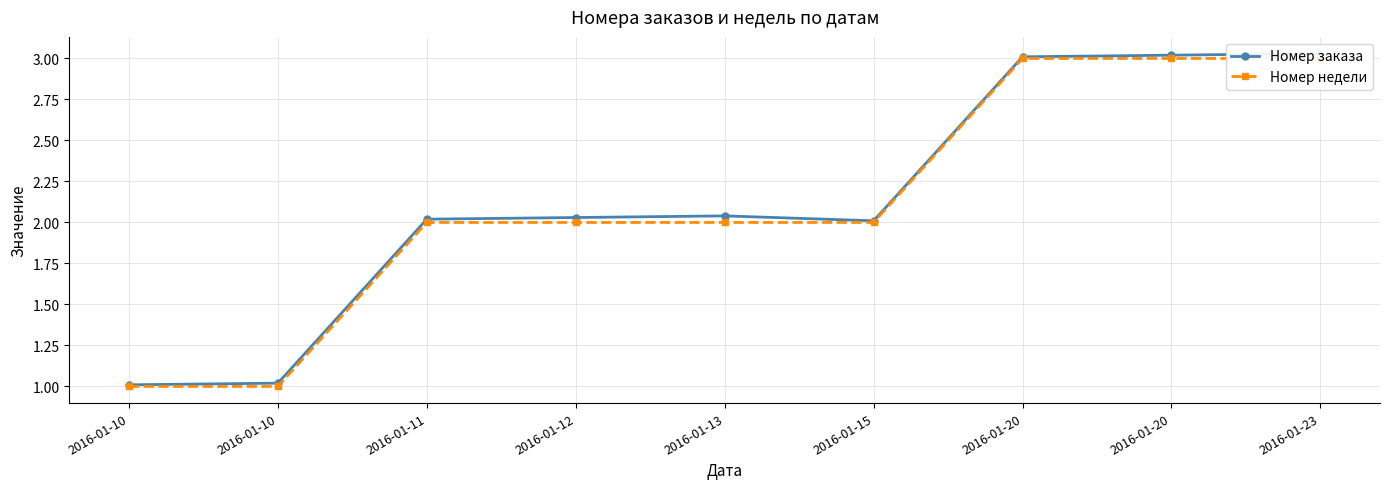

True or false: Номер заказа and Номер недели intersect in this chart.

False